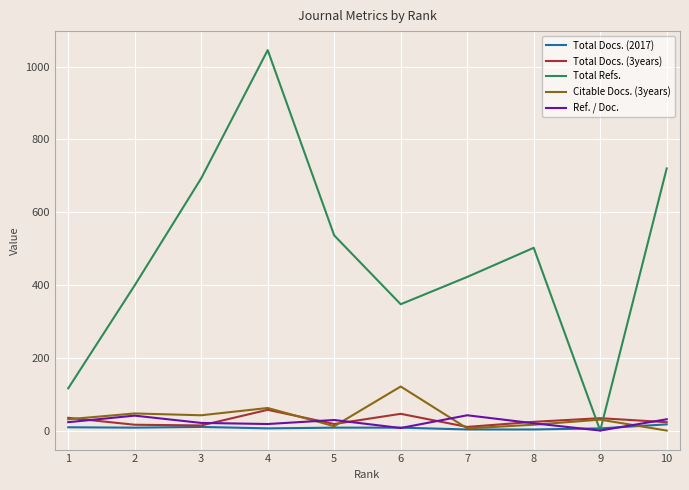

The value of Total Refs. at 5 is 229. True or false?

False